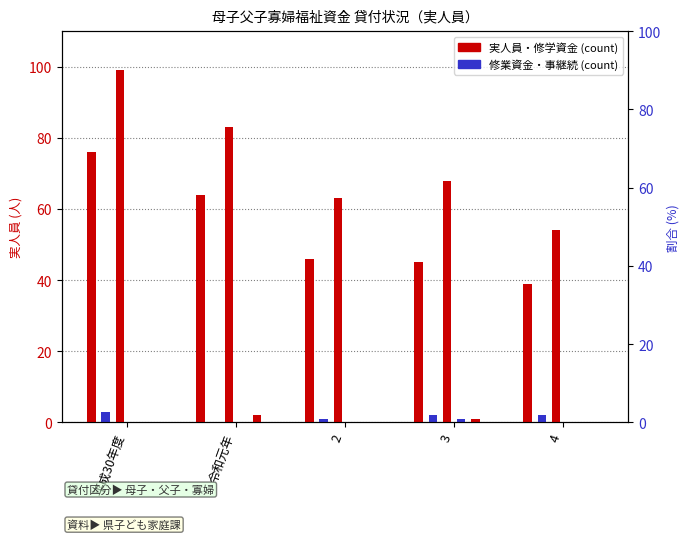

How many data points does each series have?

5